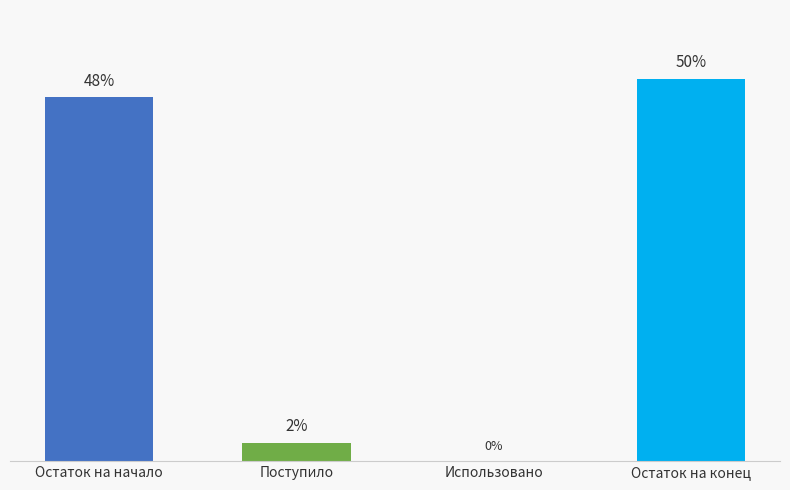

Where does the data first go above 47?

Остаток на начало